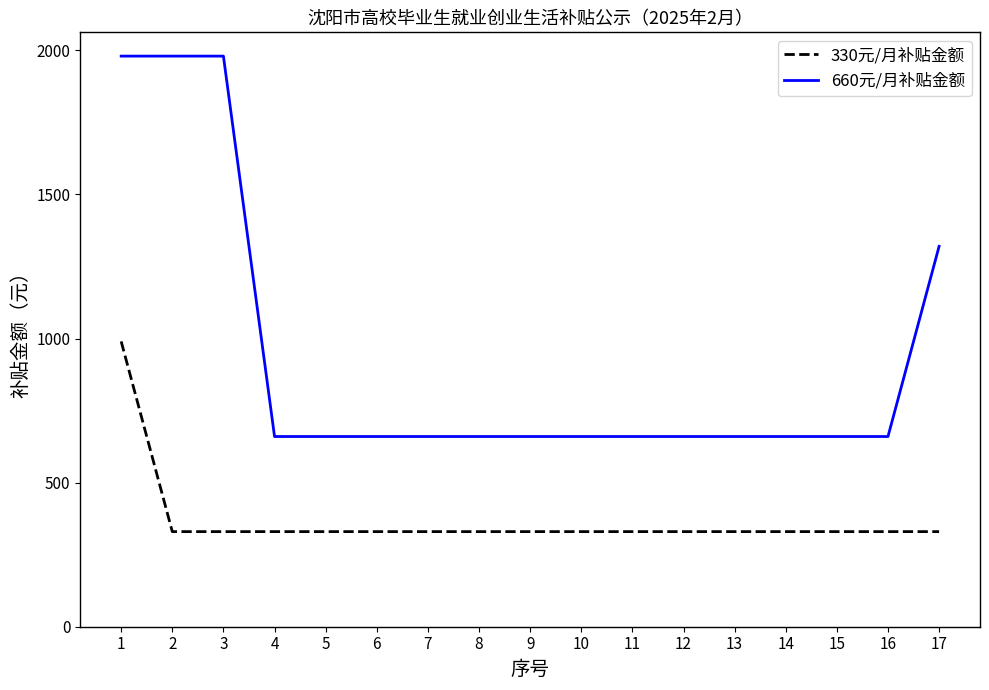

What is the minimum value shown in the chart?

330